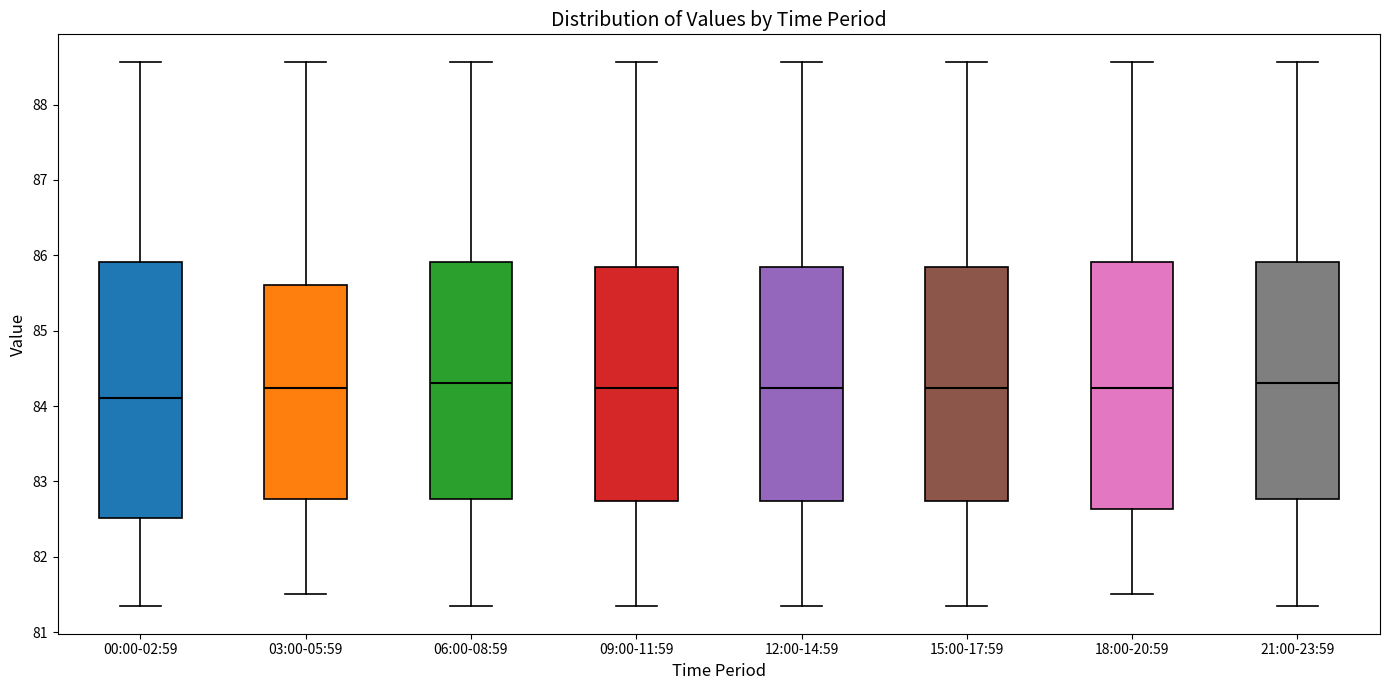

Where does the upper whisker of the box for 21:00-23:59 end on the y-axis? The values are not printed on the chart, so give them approximately, as read against the axis.

88.6